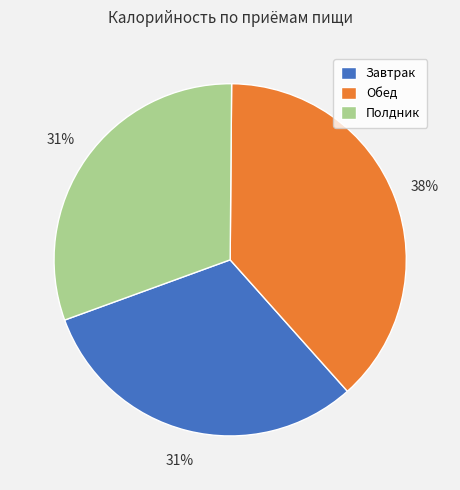

What percentage is the Полдник slice, to the nearest percent?

31%